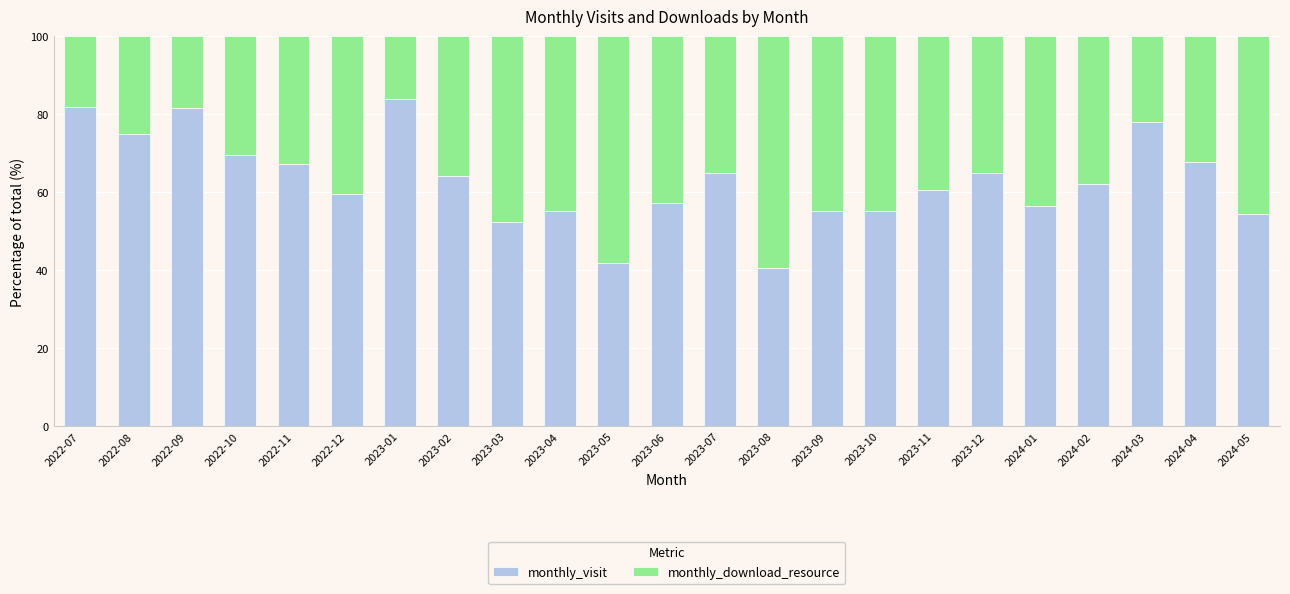

What are all the series names shown in the legend?

monthly_visit, monthly_download_resource